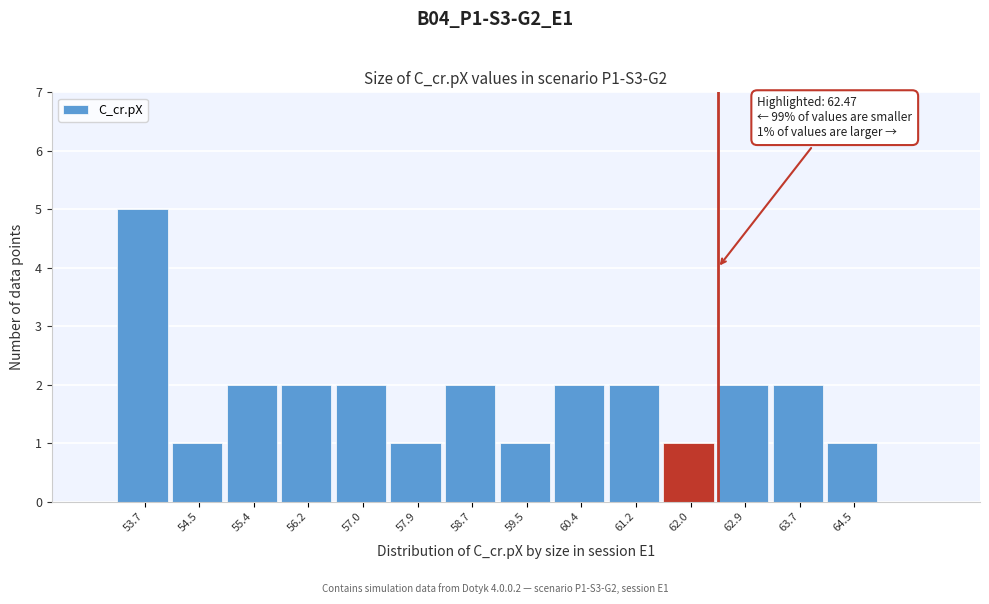

Reading left to right, transcribe all the data shown in this chart.

53.7=5	54.5=1	55.4=2	56.2=2	57.0=2	57.9=1	58.7=2	59.5=1	60.4=2	61.2=2	62.0=1	62.9=2	63.7=2	64.5=1